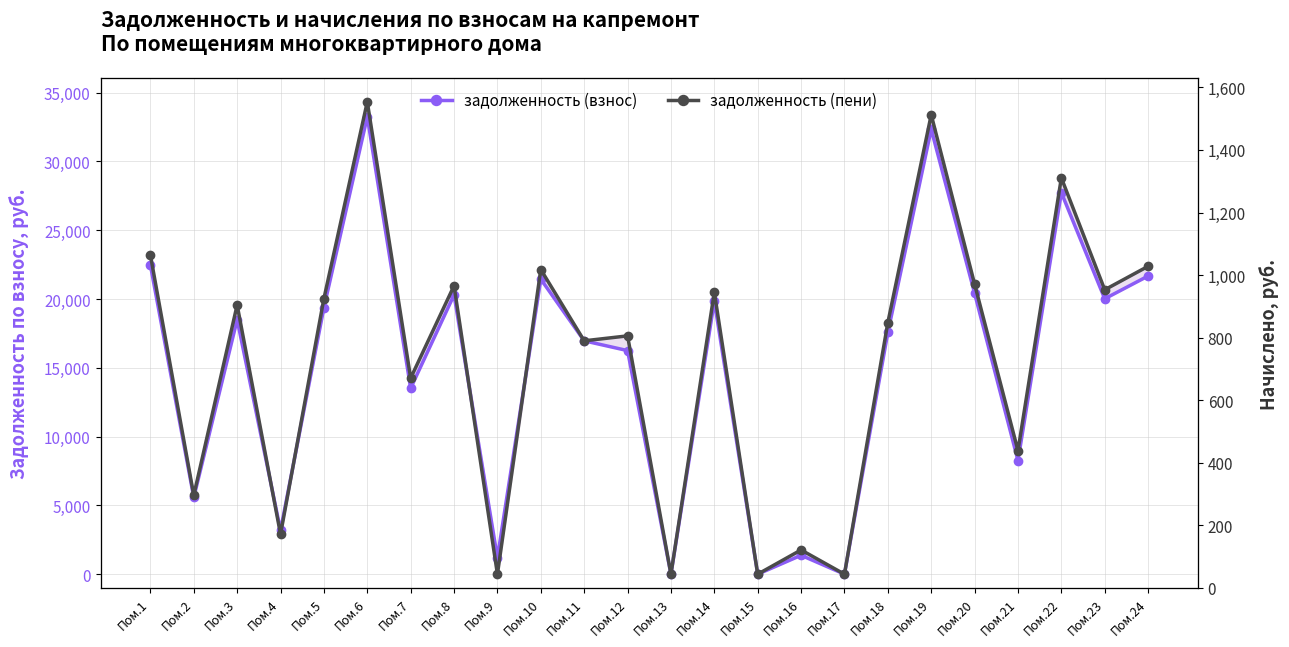

List the labels in order of задолженность (пени) value, smallest first.

Пом.9, Пом.13, Пом.15, Пом.17, Пом.16, Пом.4, Пом.2, Пом.21, Пом.7, Пом.11, Пом.12, Пом.18, Пом.3, Пом.5, Пом.14, Пом.23, Пом.8, Пом.20, Пом.10, Пом.24, Пом.1, Пом.22, Пом.19, Пом.6